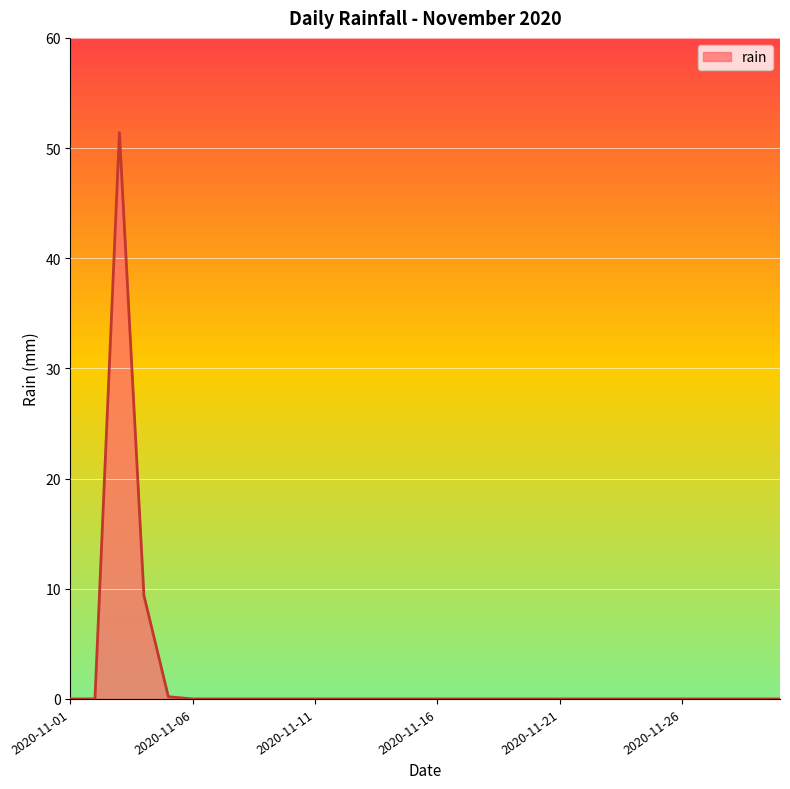

What is the greatest value displayed?

51.4